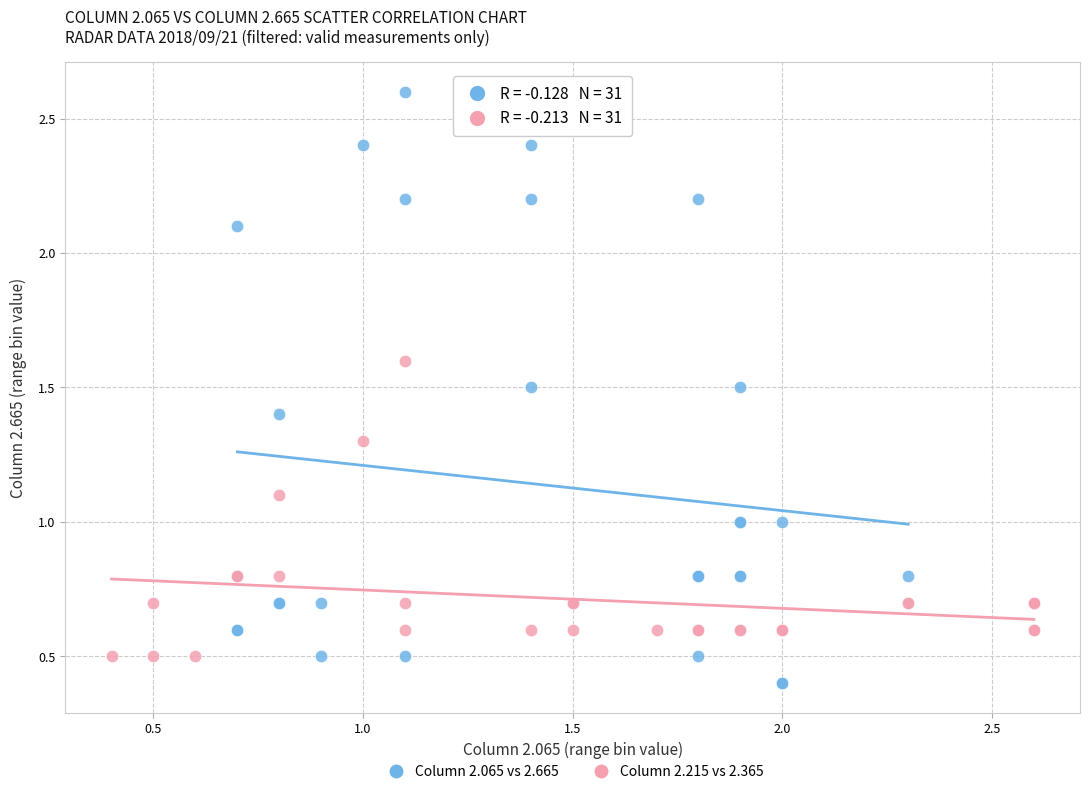

Which series reaches the maximum Y coordinate?

Column 2.065 vs 2.665